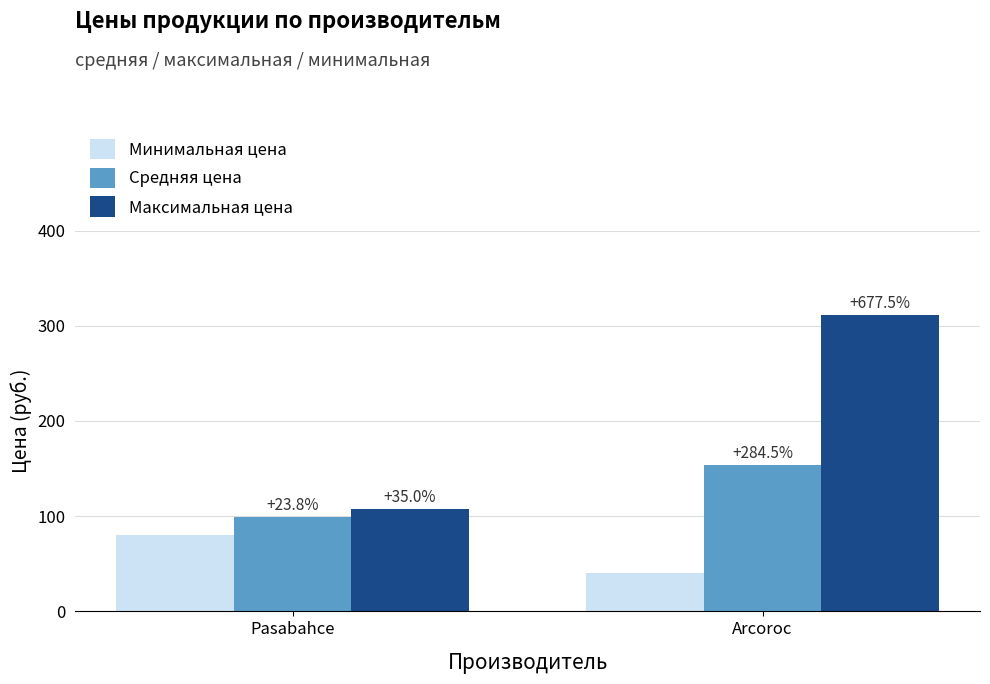

What are all the series names shown in the legend?

Минимальная цена, Средняя цена, Максимальная цена